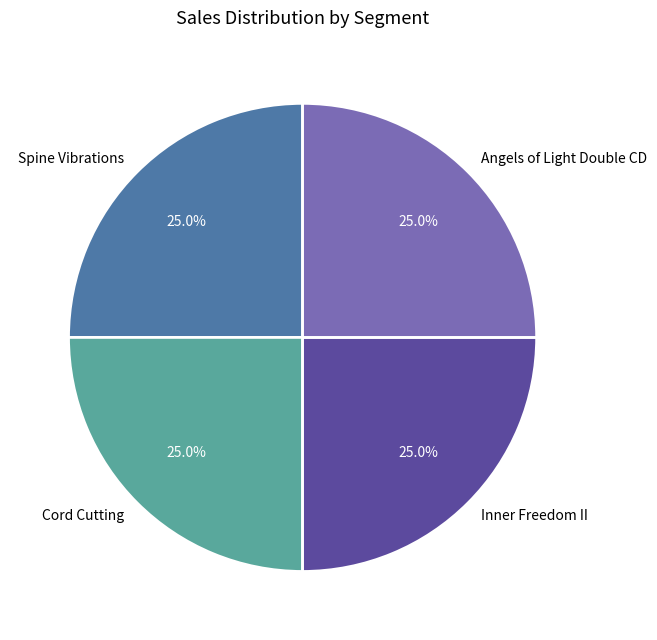

How much of the chart is everything except Spine Vibrations?

75.0%